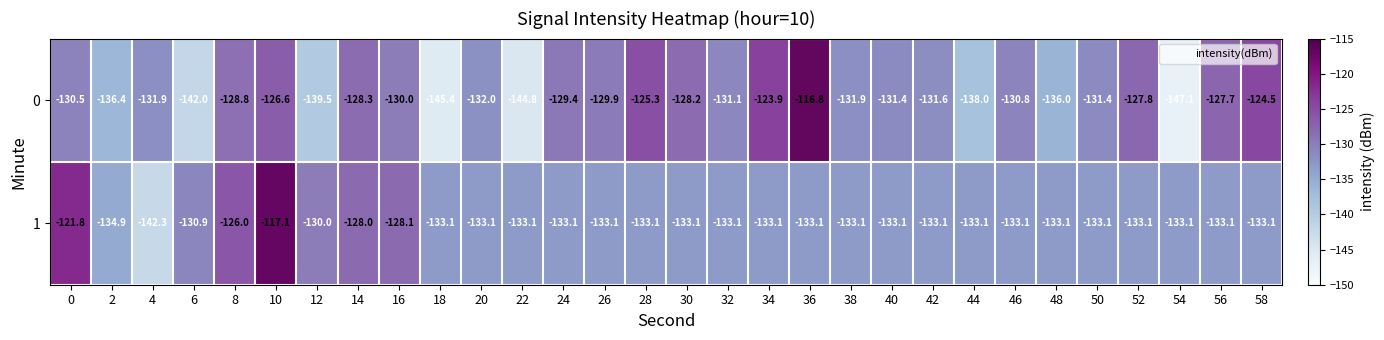

Which series has the largest total across all categories?

1